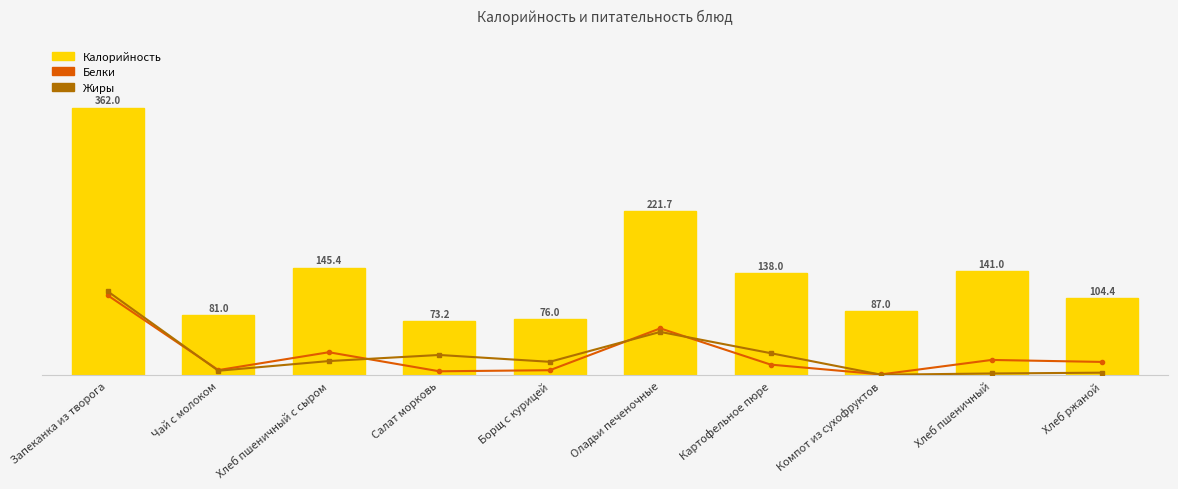

How many categories are shown in the chart?

10